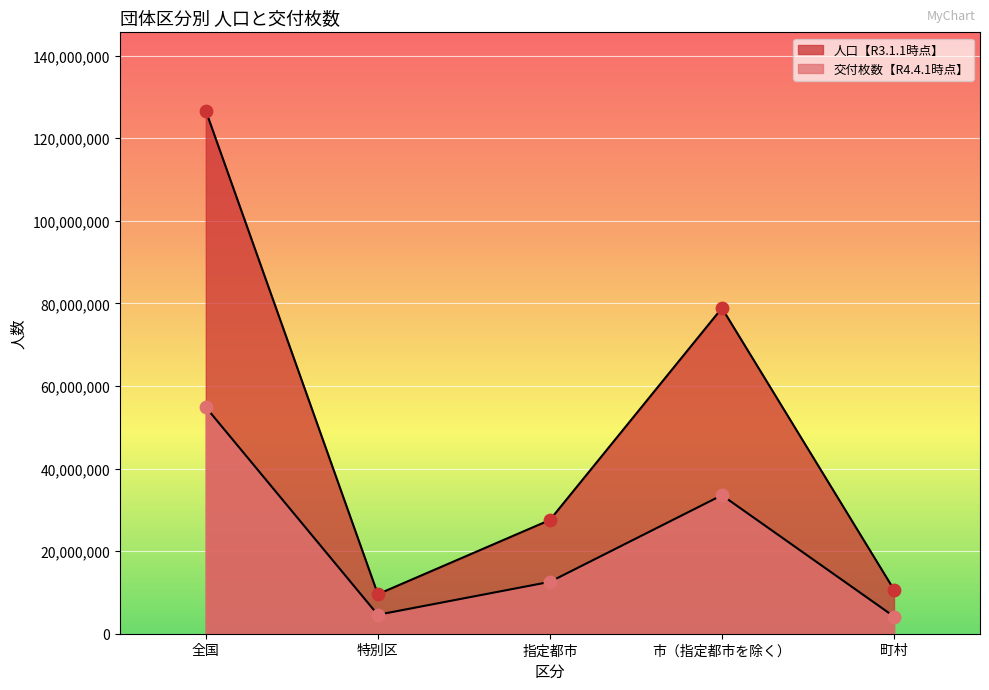

What are all the series names shown in the legend?

交付枚数【R4.4.1時点】, 人口【R3.1.1時点】